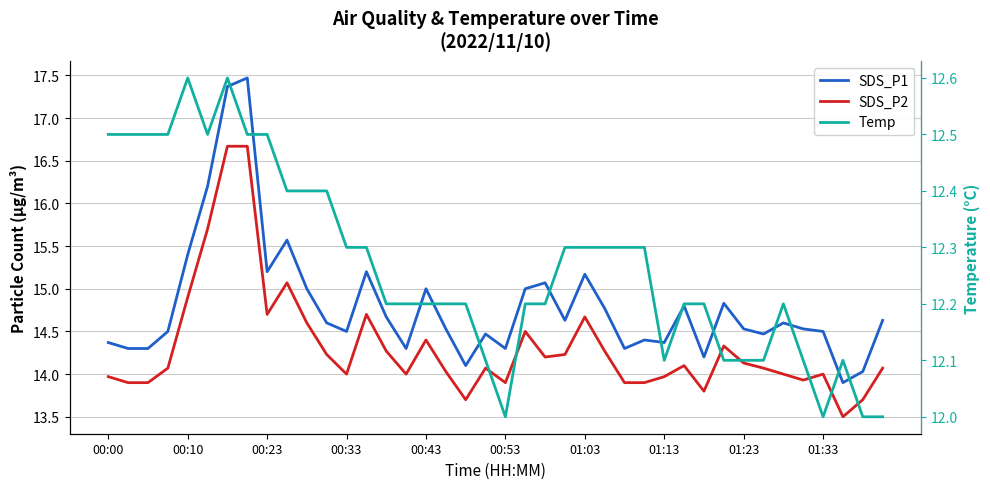

Rank the categories by Temp value from lowest to highest.

20, 36, 38, 39, 19, 28, 31, 32, 33, 35, 37, 14, 15, 16, 17, 18, 21, 22, 29, 30, 34, 12, 13, 23, 24, 25, 26, 27, 01:33, 10, 11, 00:00, 00:10, 00:23, 00:33, 00:53, 01:13, 01:23, 00:43, 01:03